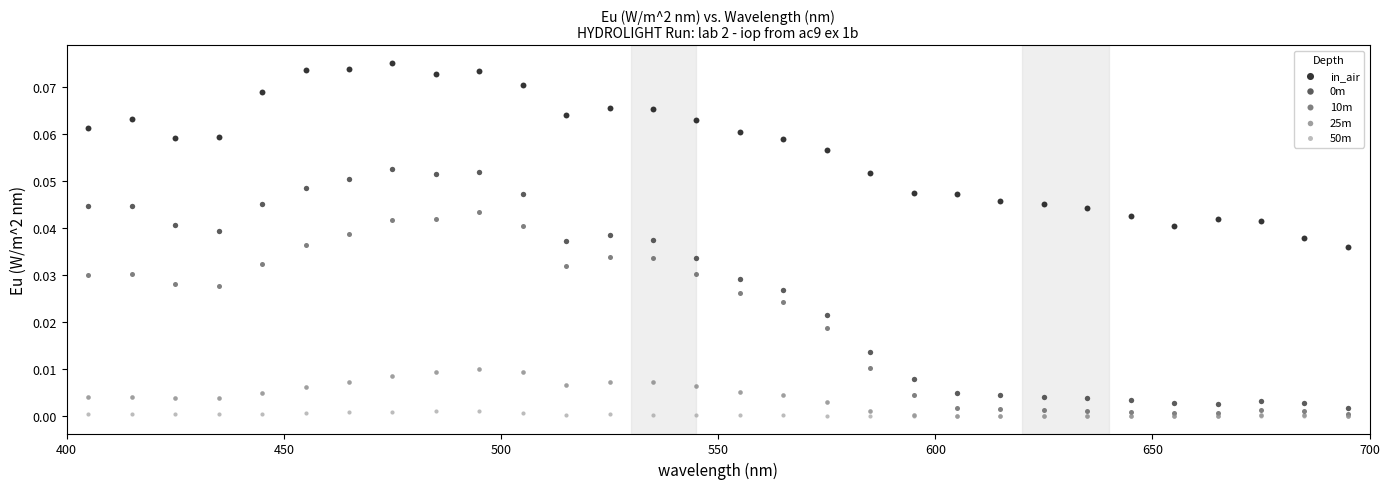

Which series contains the highest Y value?

in_air